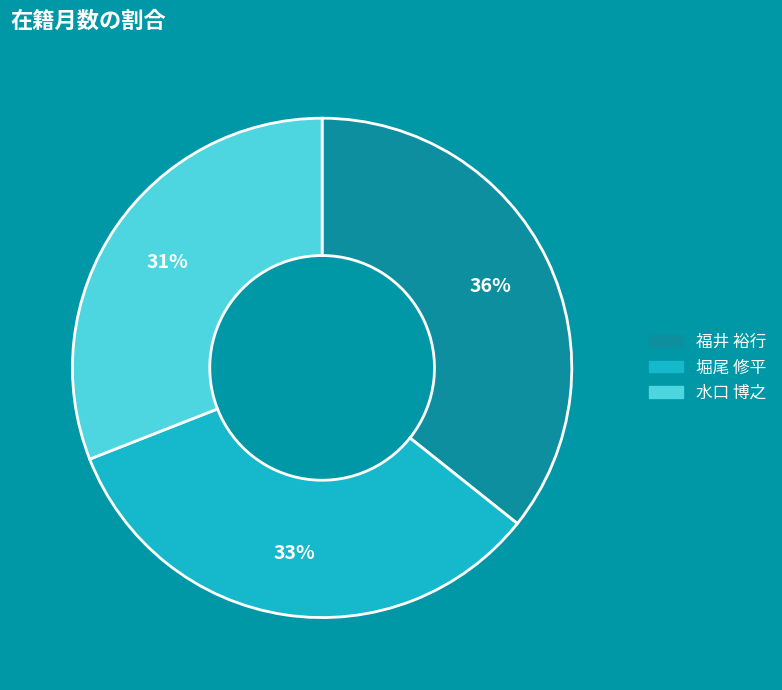

Which slice is the largest?

福井 裕行